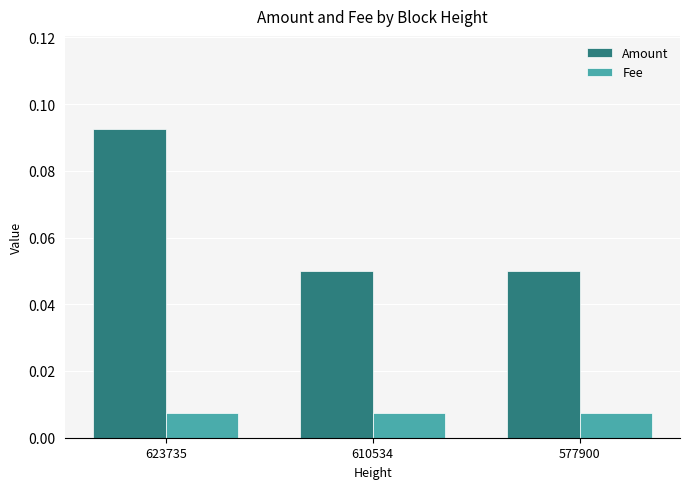

Which label corresponds to the largest value in the chart?

623735